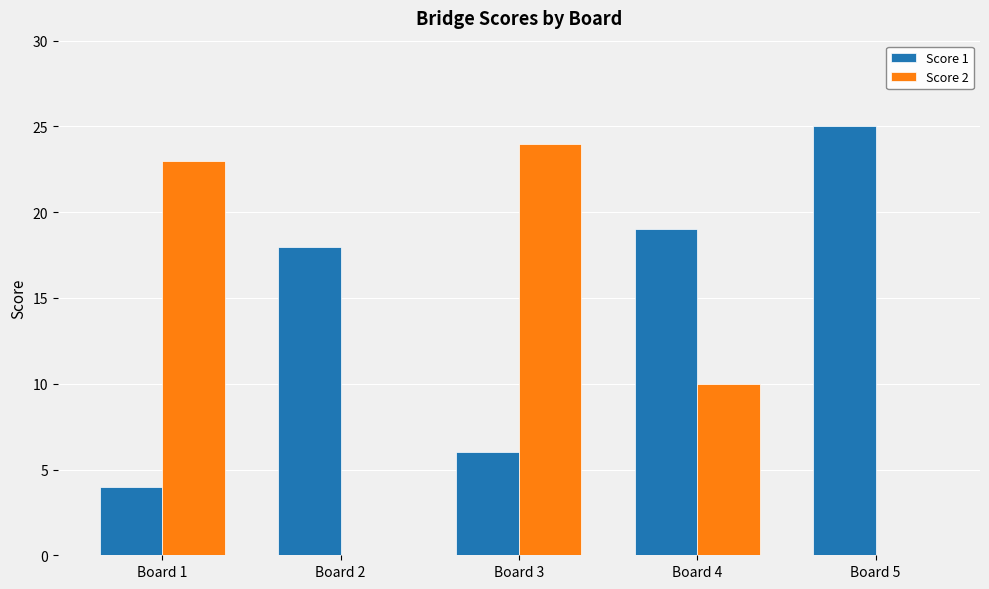

How many series are shown in this chart?

2